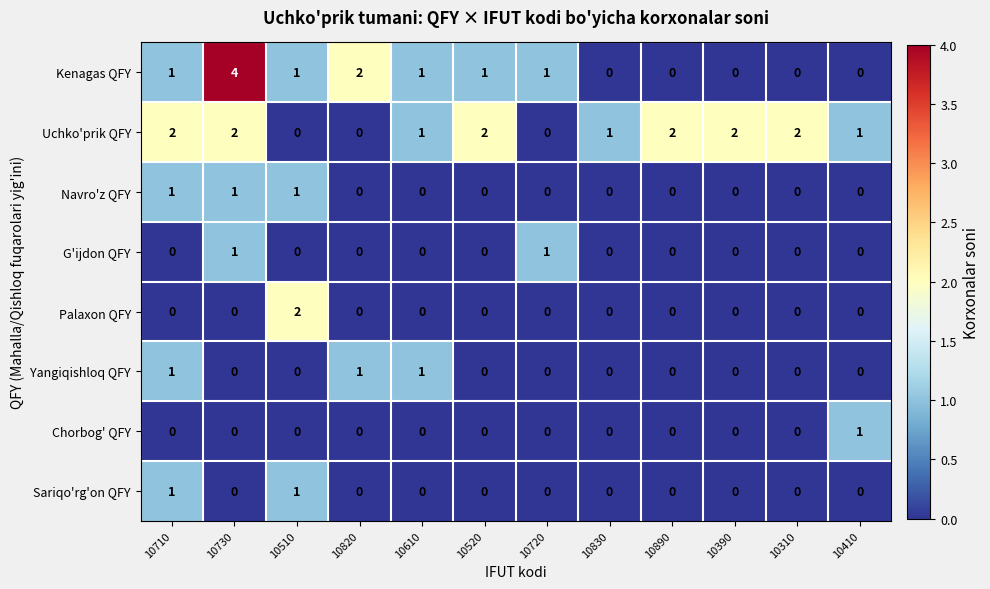

What is the total value across all series at 10520?

3